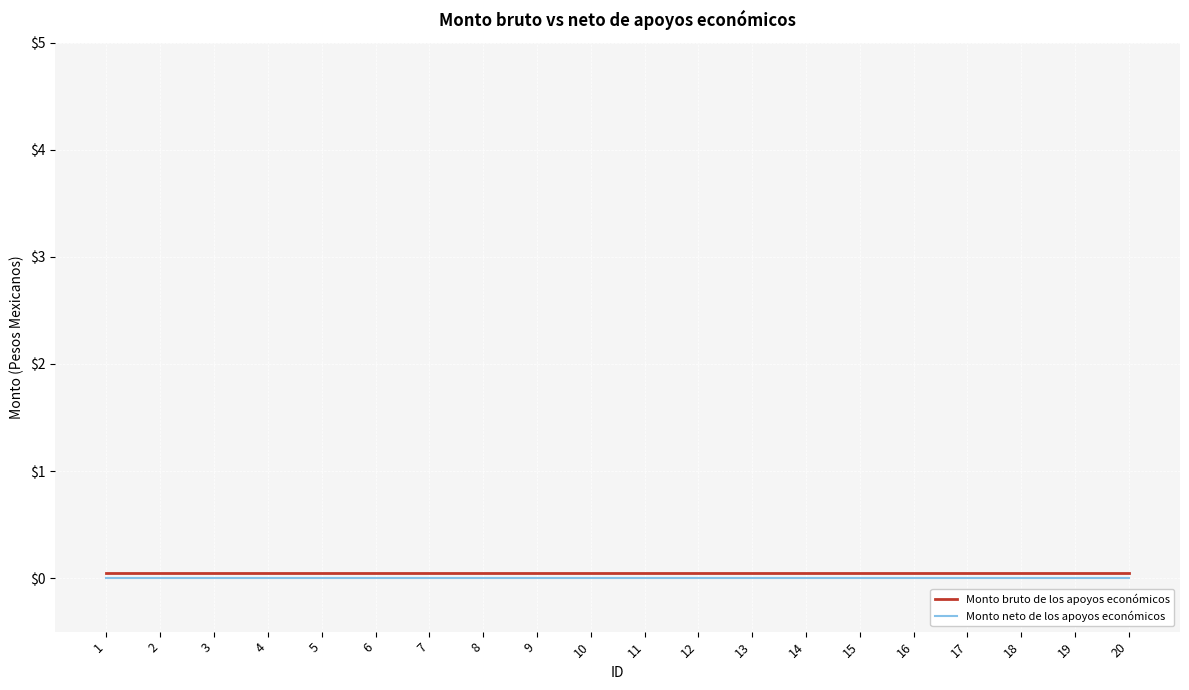

What is the sum of all Monto bruto de los apoyos económicos values?

1.0